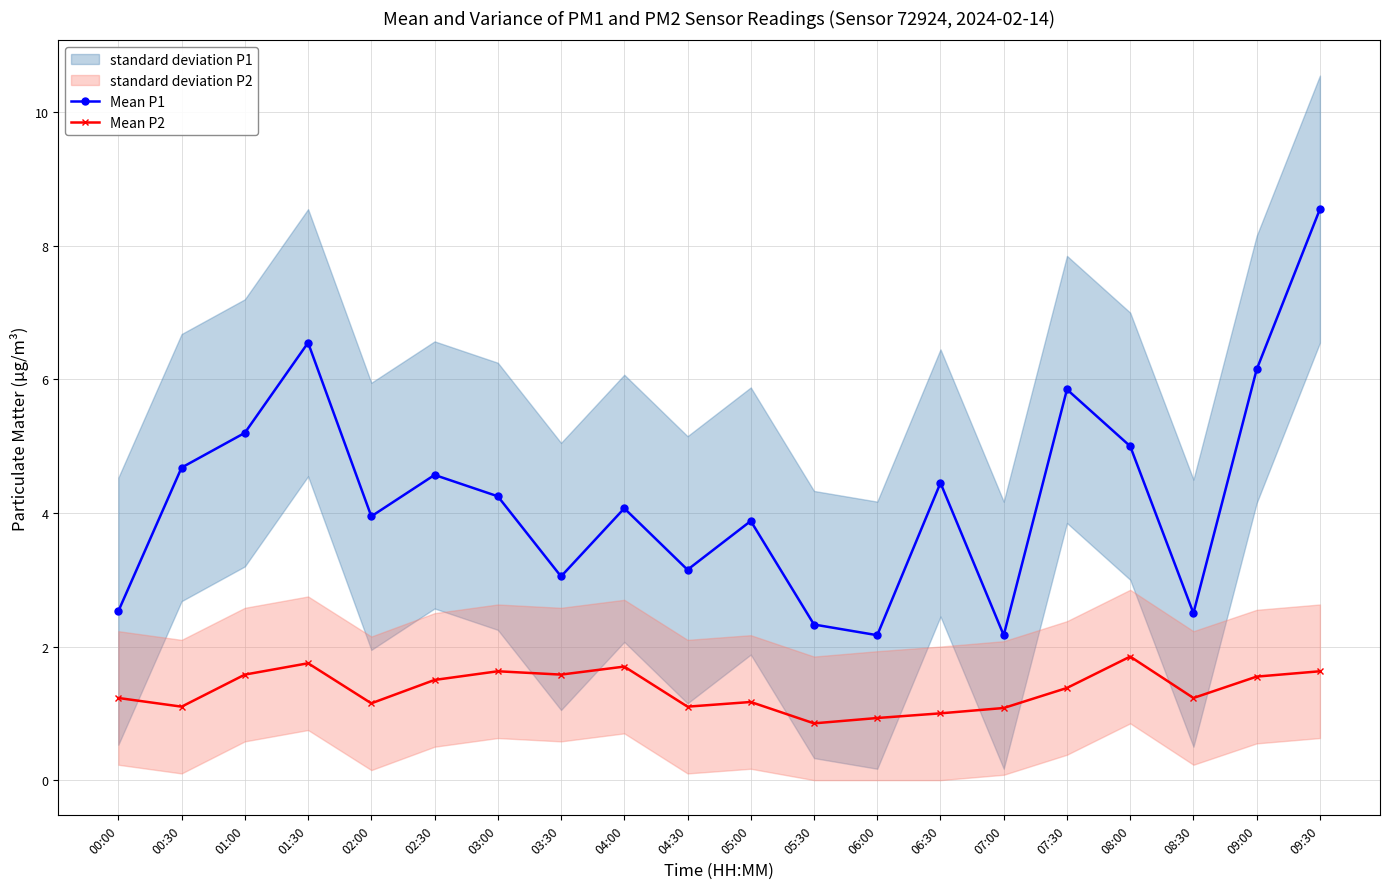

List the series in order of their peak value, highest first.

Mean P1, Mean P2